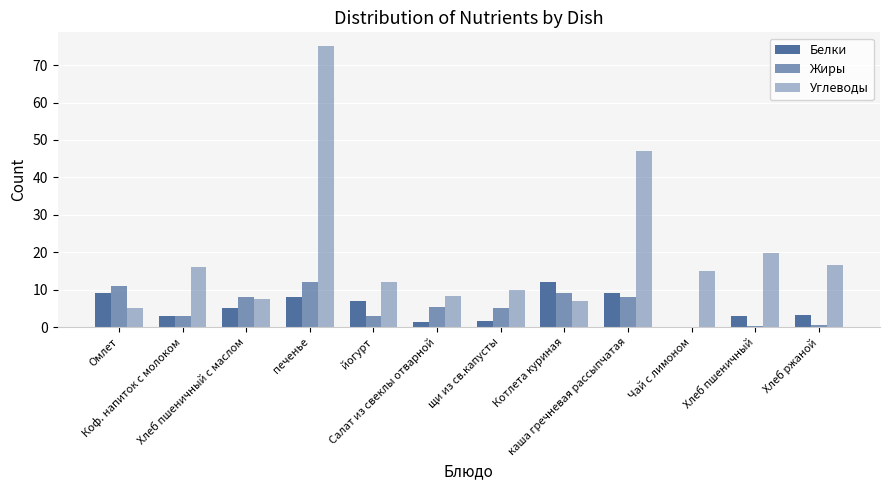

What is the greatest value displayed?

75.0